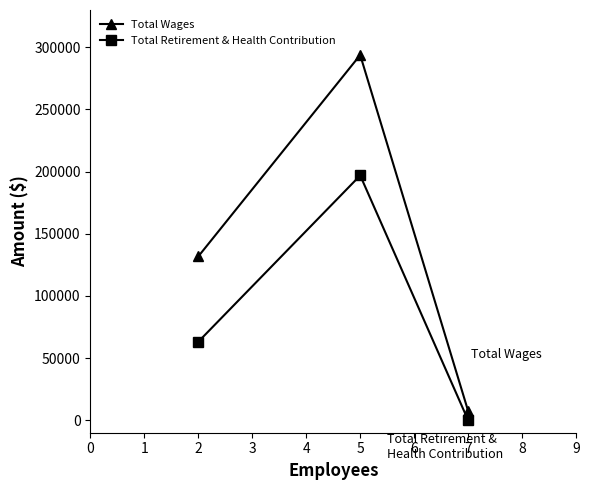

What is the average value of the Total Wages series?

144318